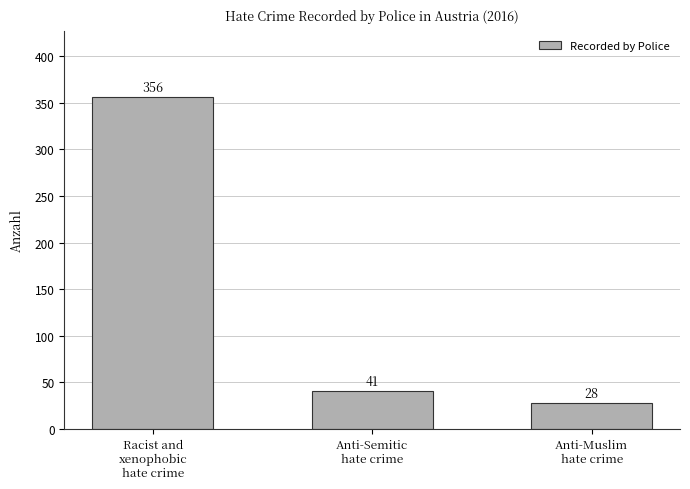

What is the average value?

142